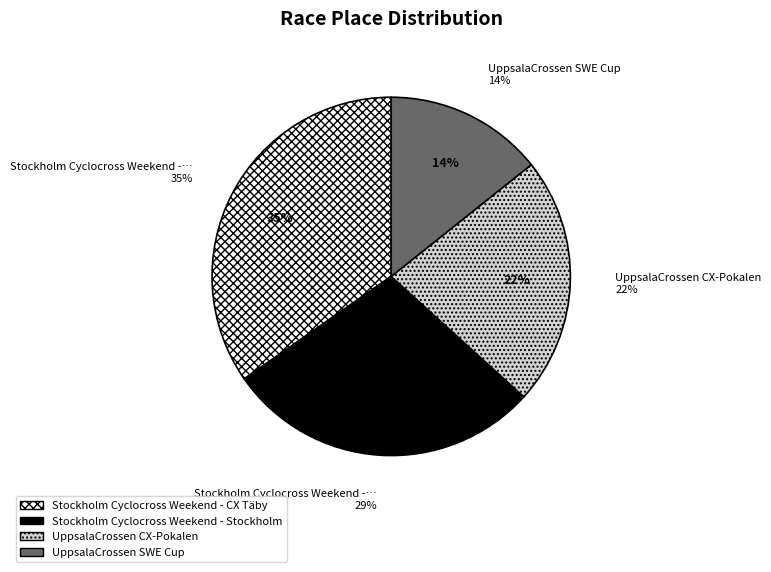

What is the smallest slice in the pie chart?

UppsalaCrossen SWE Cup